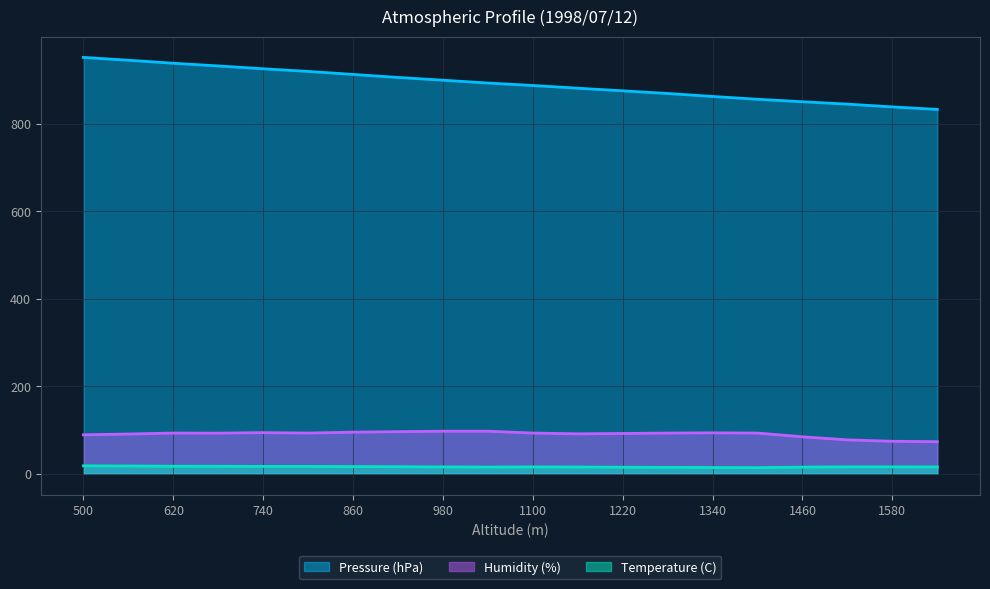

At which category is the sum across all series the highest?

500